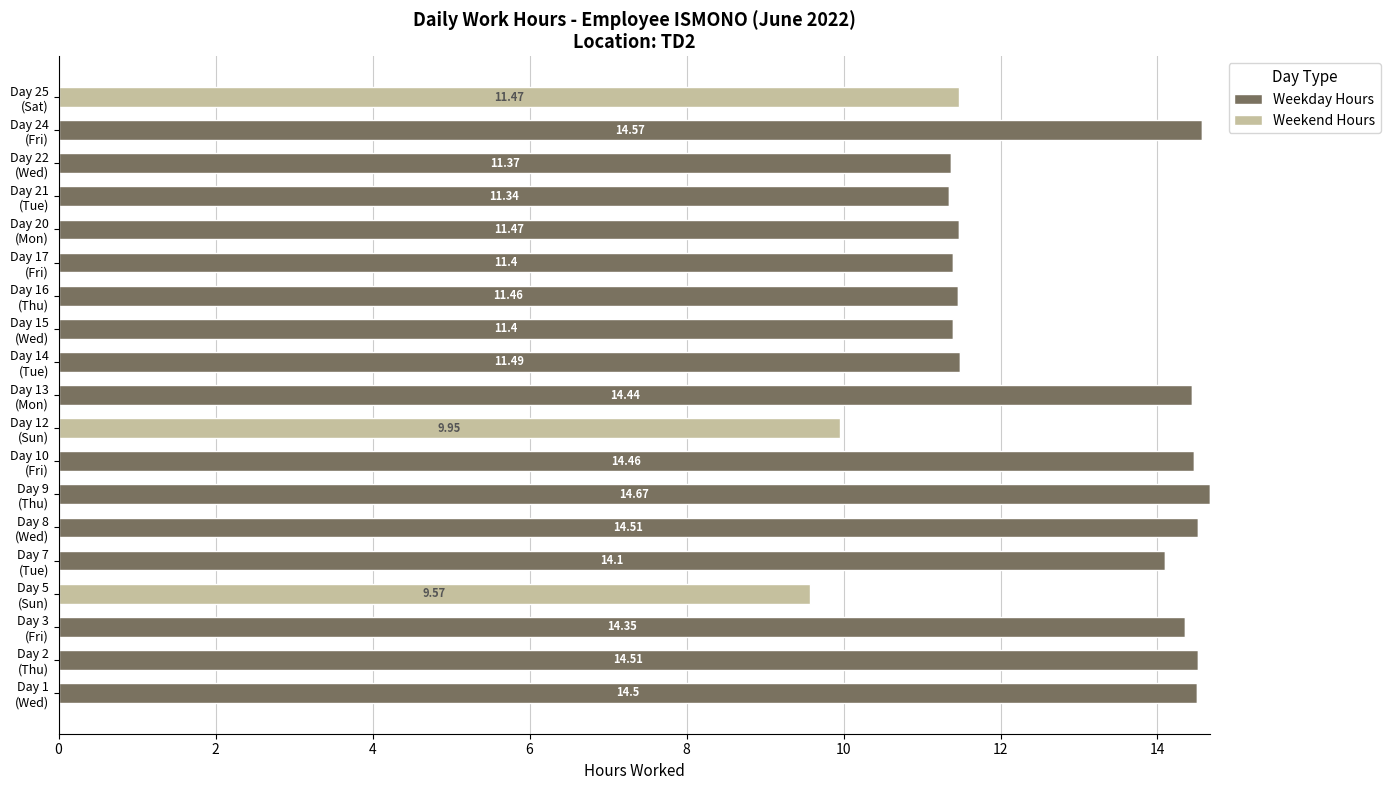

What are all the series names shown in the legend?

Weekday Hours, Weekend Hours